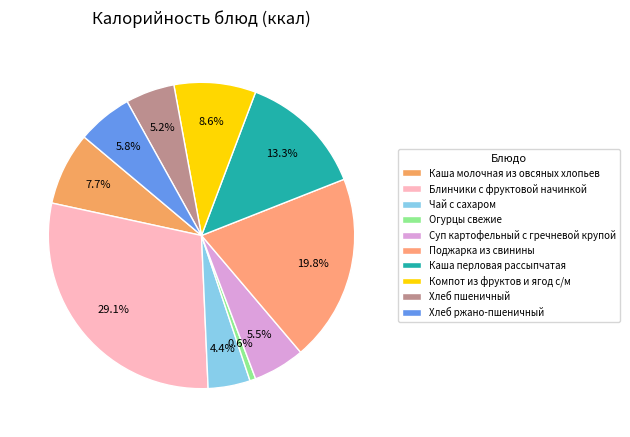

What percentage is NOT represented by Компот из фруктов и ягод с/м?

91.4%